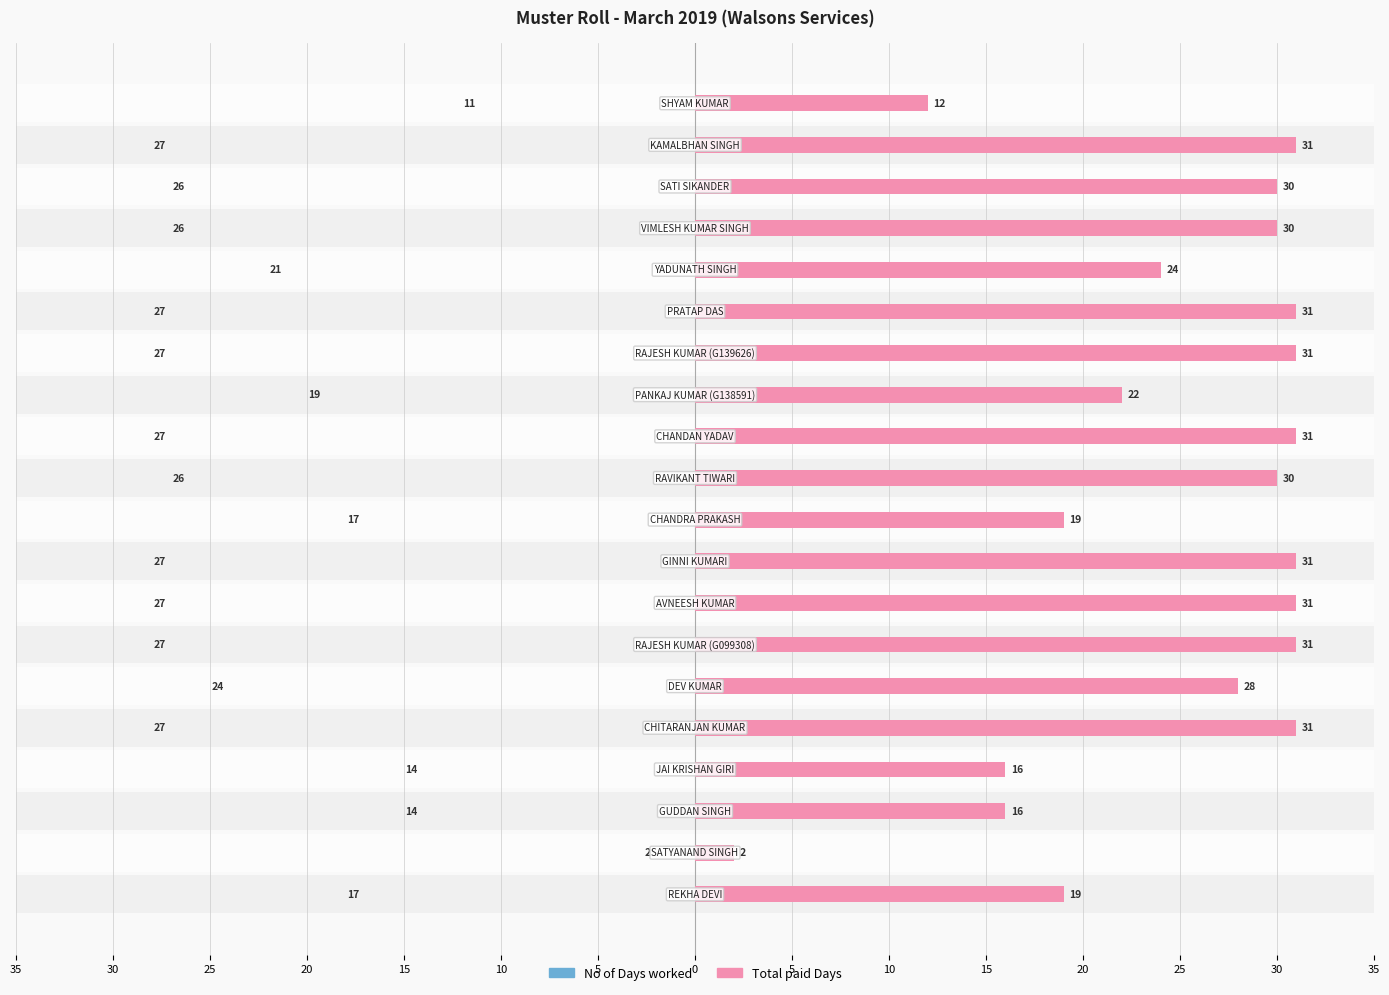

What is the difference between the highest and lowest values at 25?

2